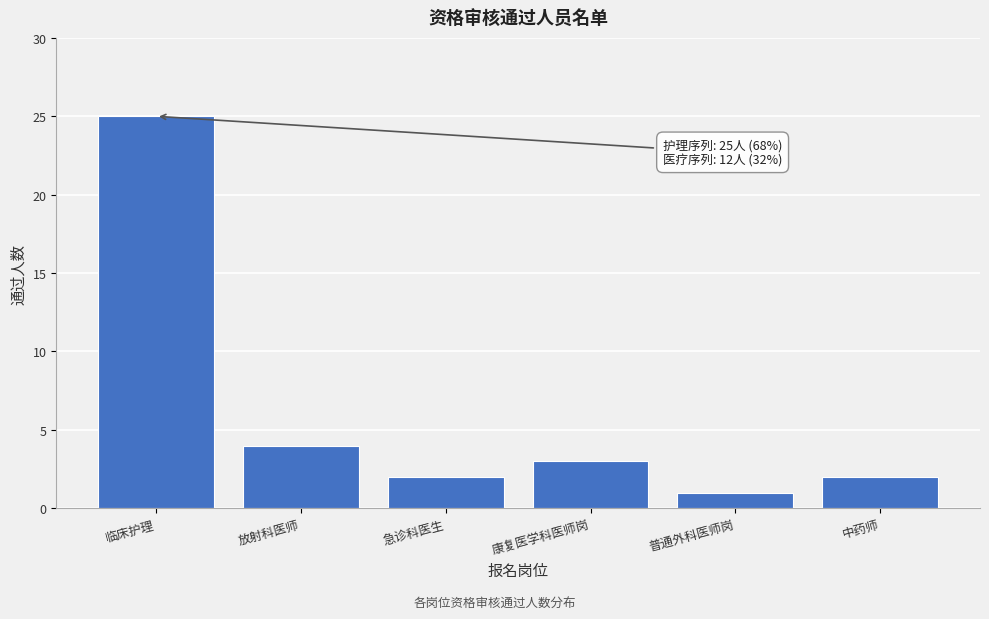

Reading left to right, transcribe all the data shown in this chart.

25	4	2	3	1	2